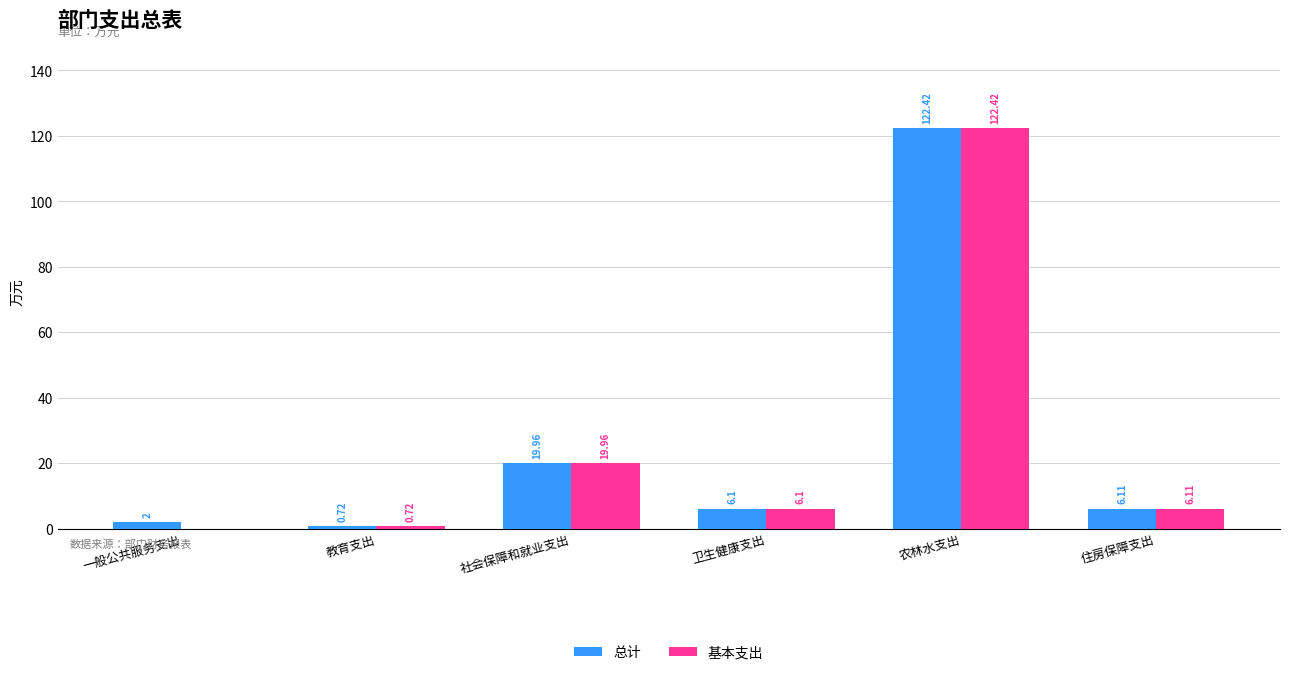

At which label does 总计 reach its peak?

农林水支出